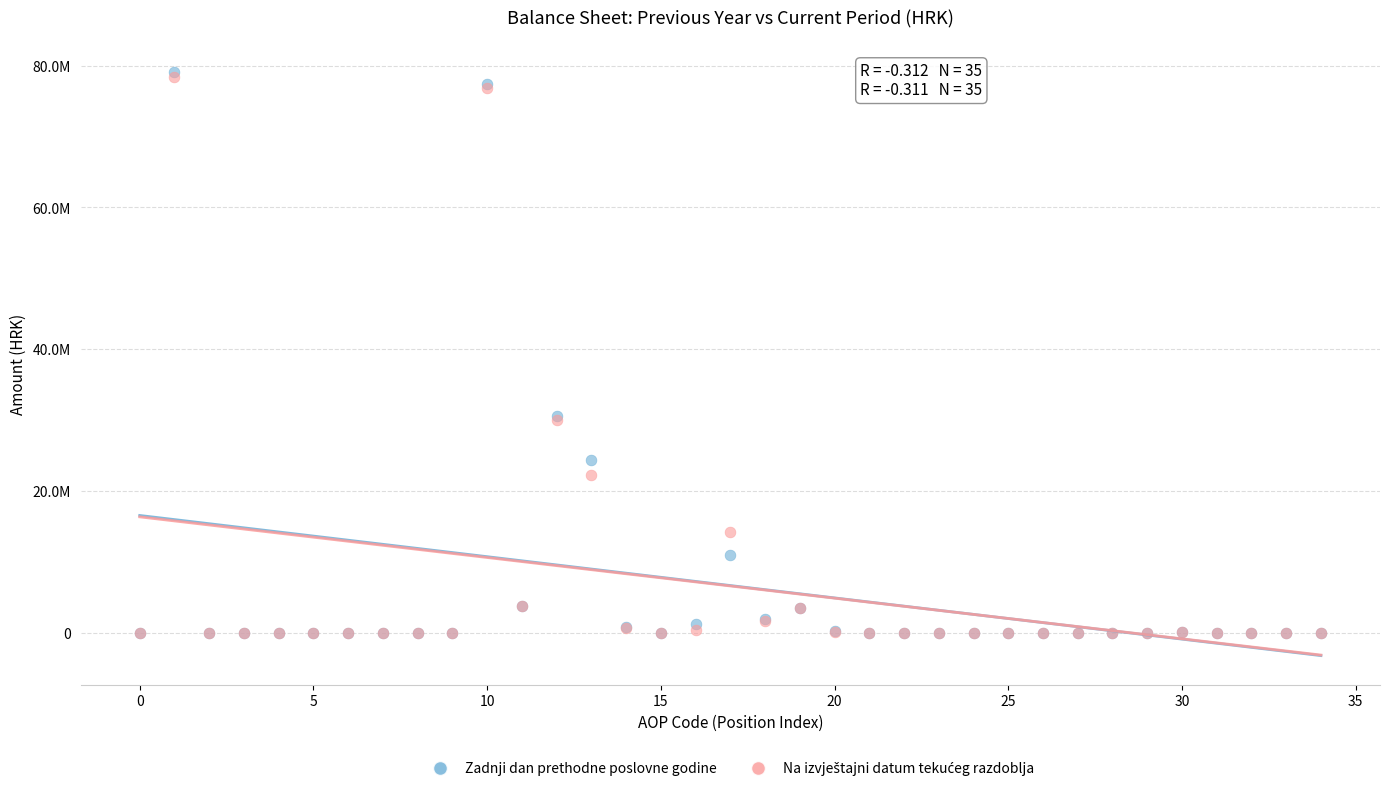

Which series has the widest spread of Y values?

Zadnji dan prethodne poslovne godine